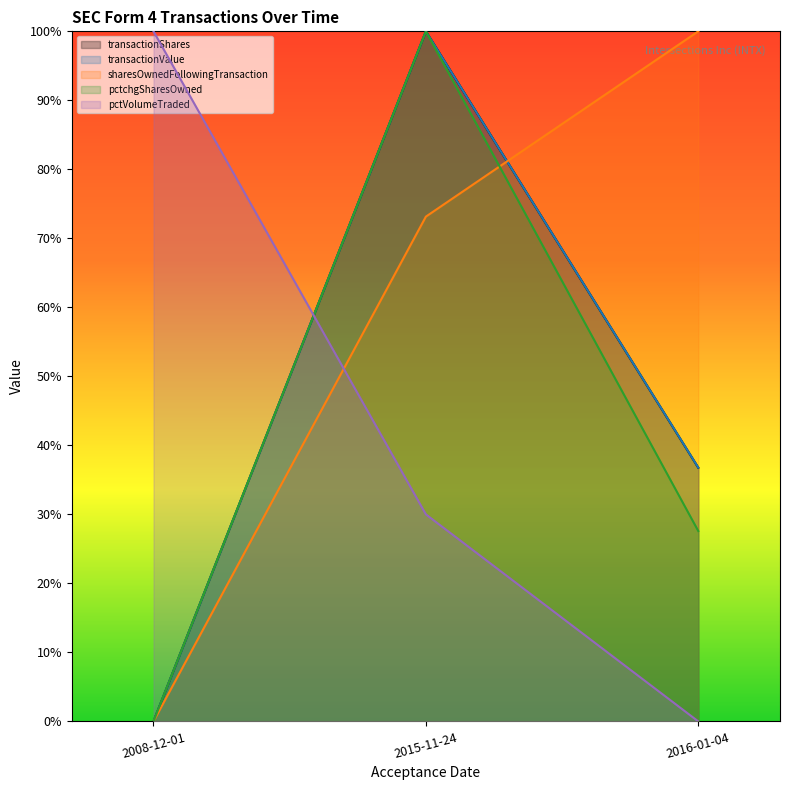

What is the value of the sharesOwnedFollowingTransaction point at the 3rd from the left?

100.0